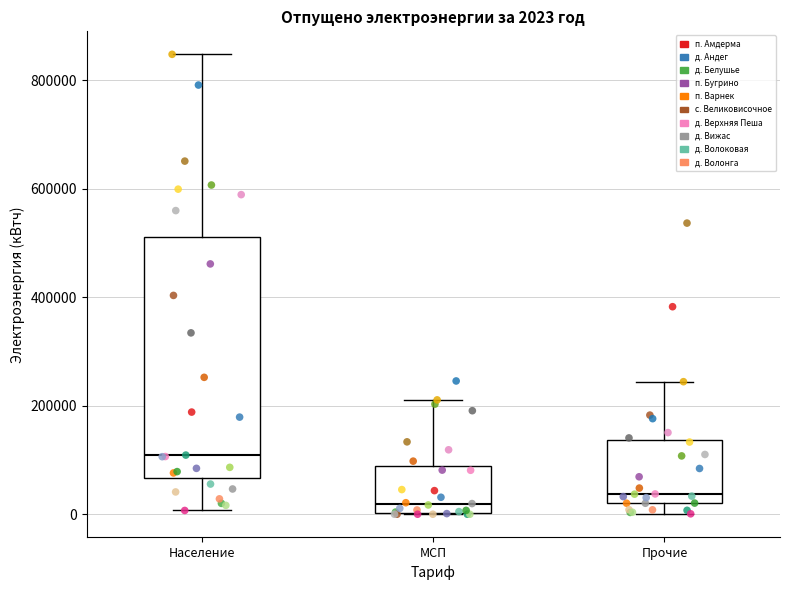

Which box is the tallest, from its lower edge to its upper edge?

Население